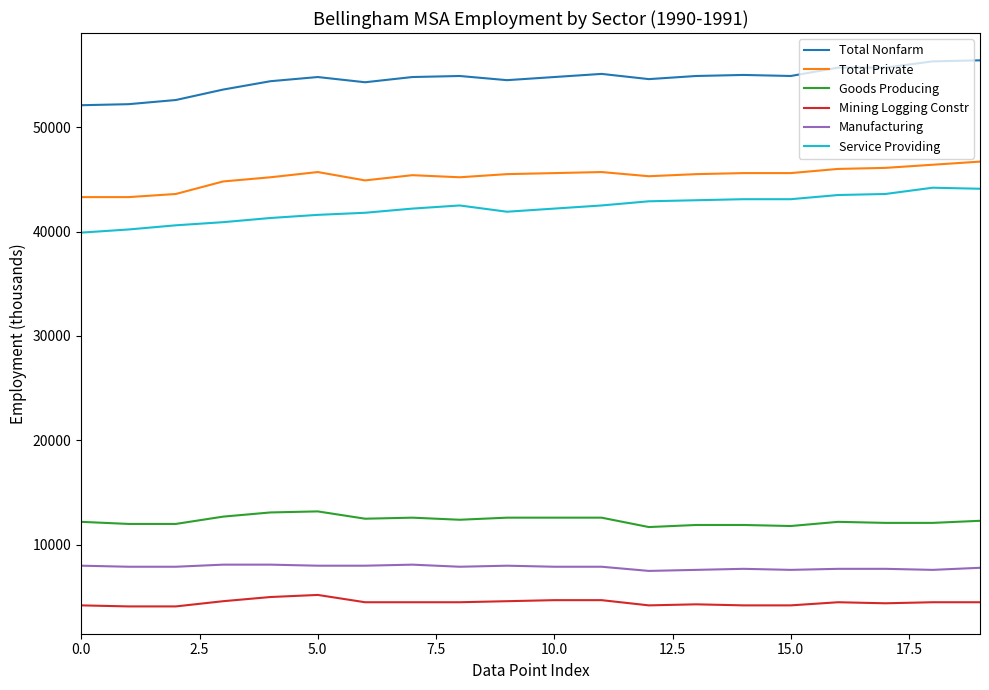

True or false: Total Nonfarm and Goods Producing cross at least once.

False